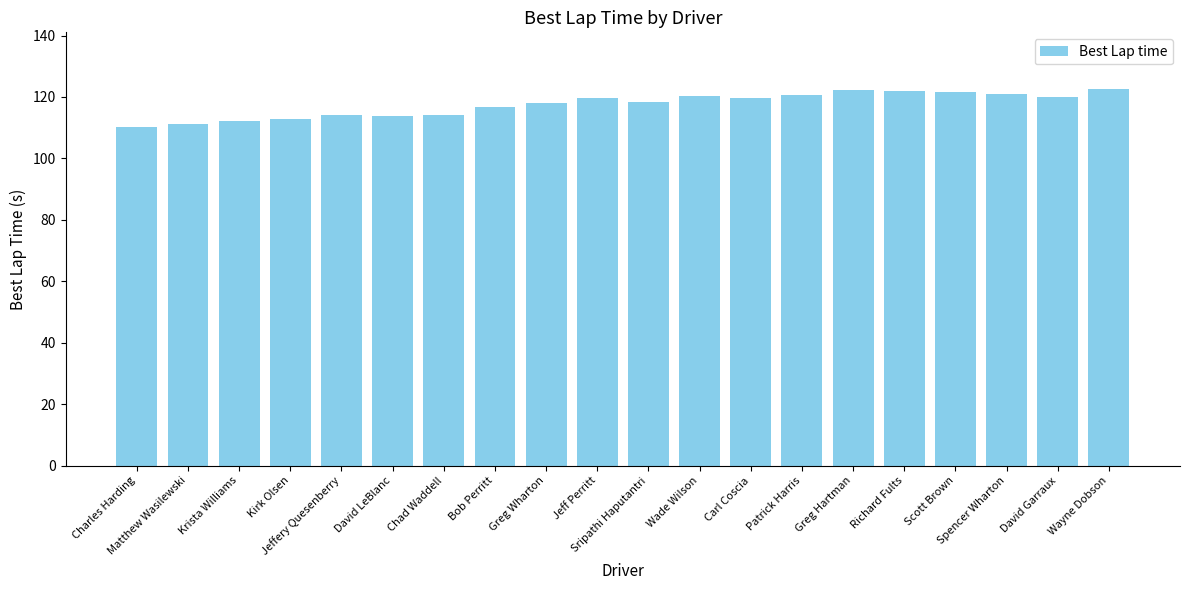

What is the value of the 12th bar from the left?

120.3